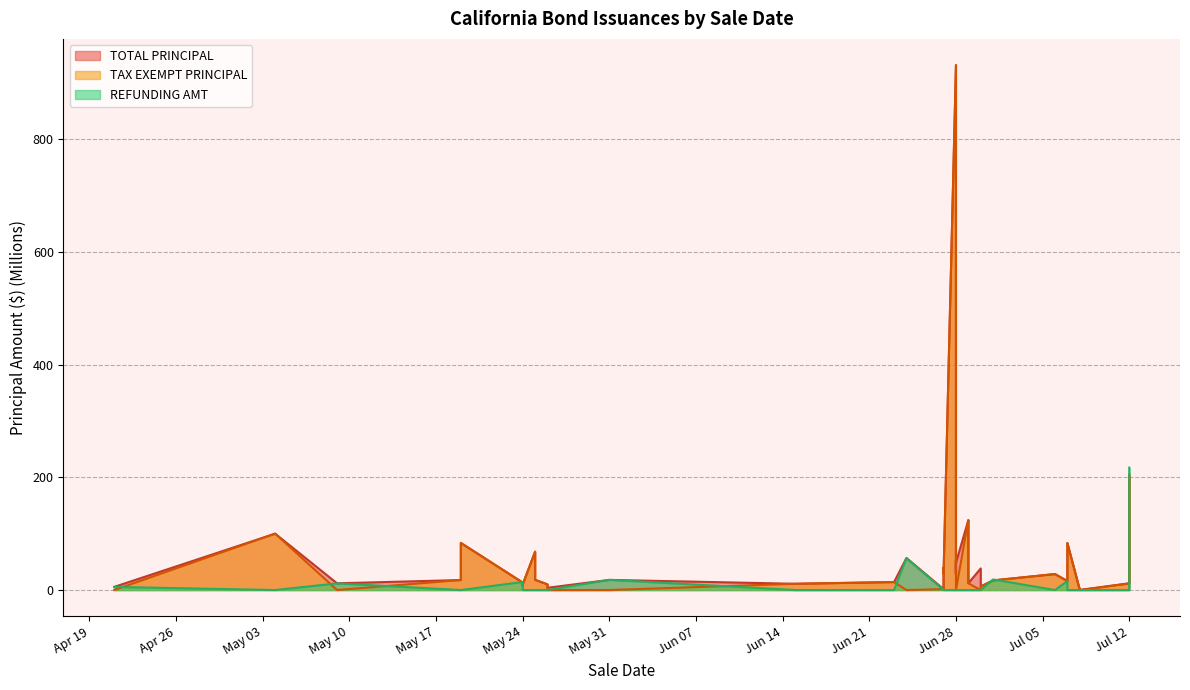

Which category has the highest value in the TAX EXEMPT PRINCIPAL series?

Jun 28